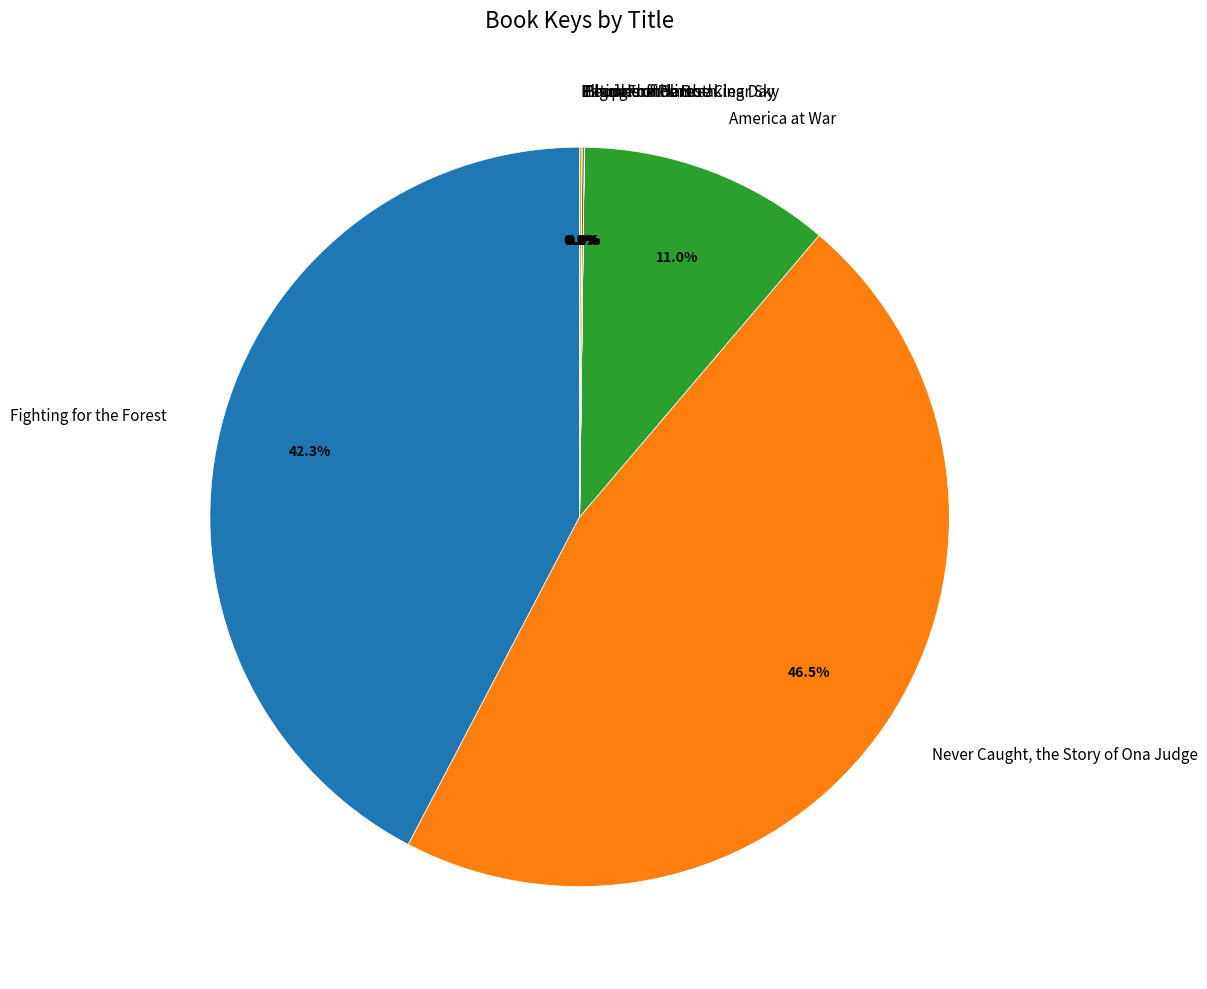

What portion of the pie excludes Never Caught, the Story of Ona Judge?

53.5%